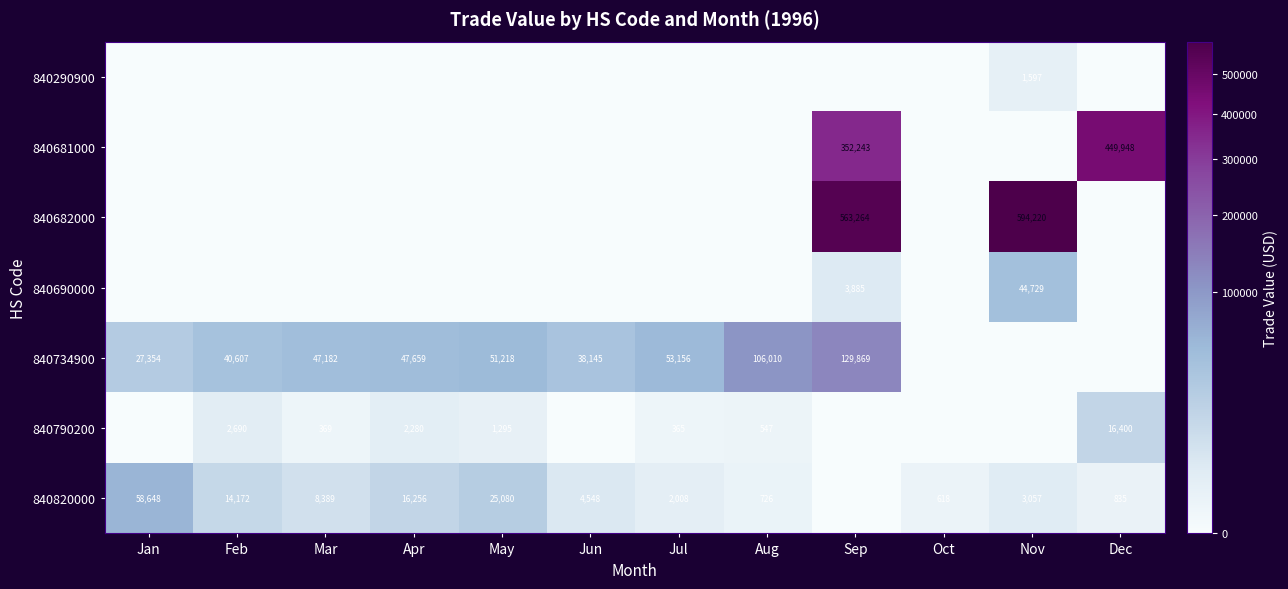

True or false: 840820000 has a value of 2008 at Jul.

True